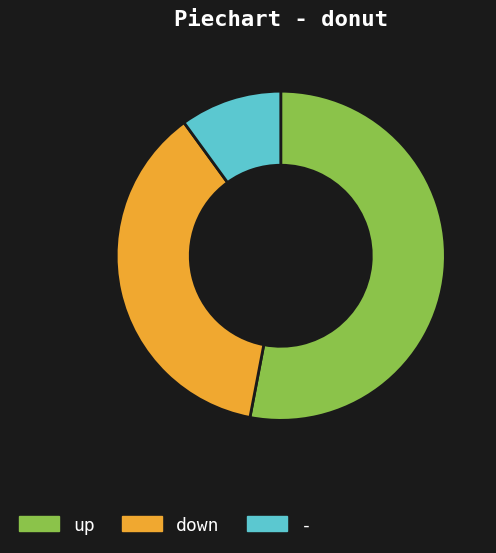

Does up account for over 50% of the chart?

Yes